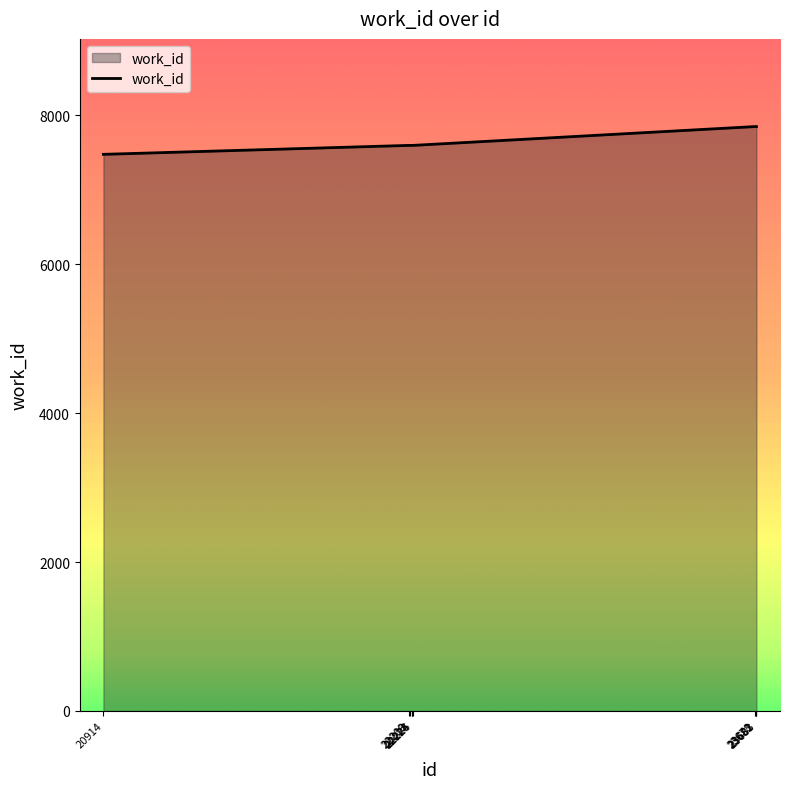

What is the greatest value displayed?

7846